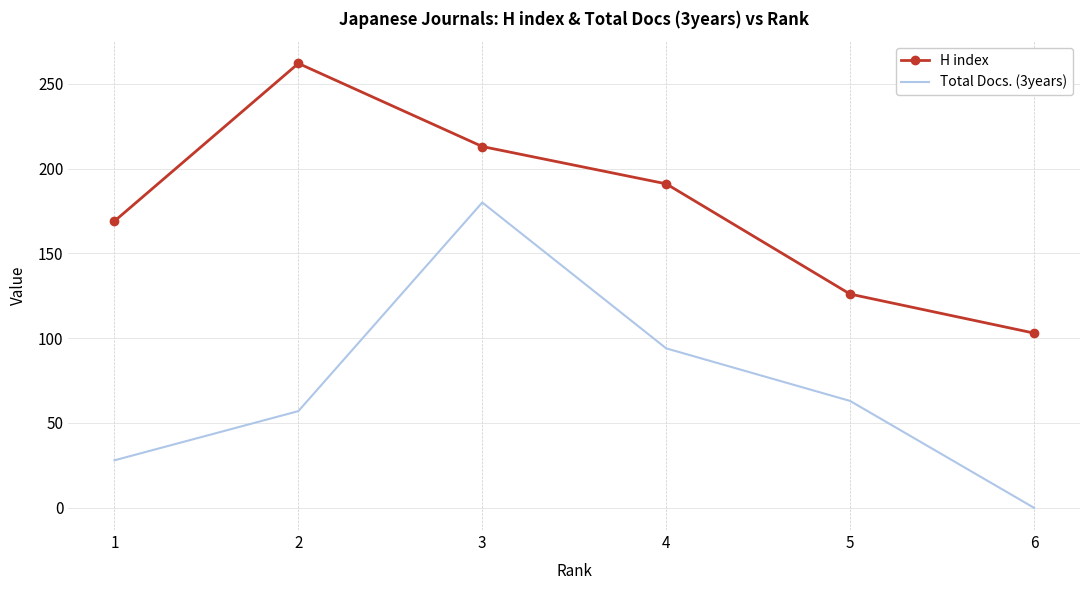

List the series in order of their peak value, highest first.

H index, Total Docs. (3years)